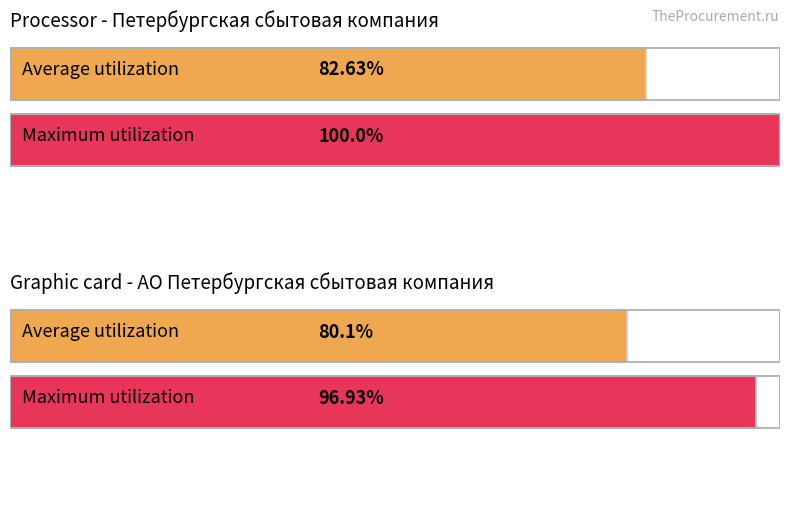

What are all the series names shown in the legend?

Average utilization, Maximum utilization